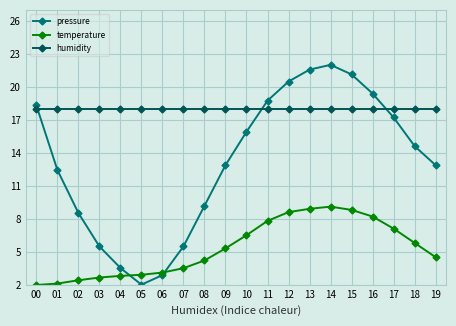

What is the total value across all series at 01?

32.5